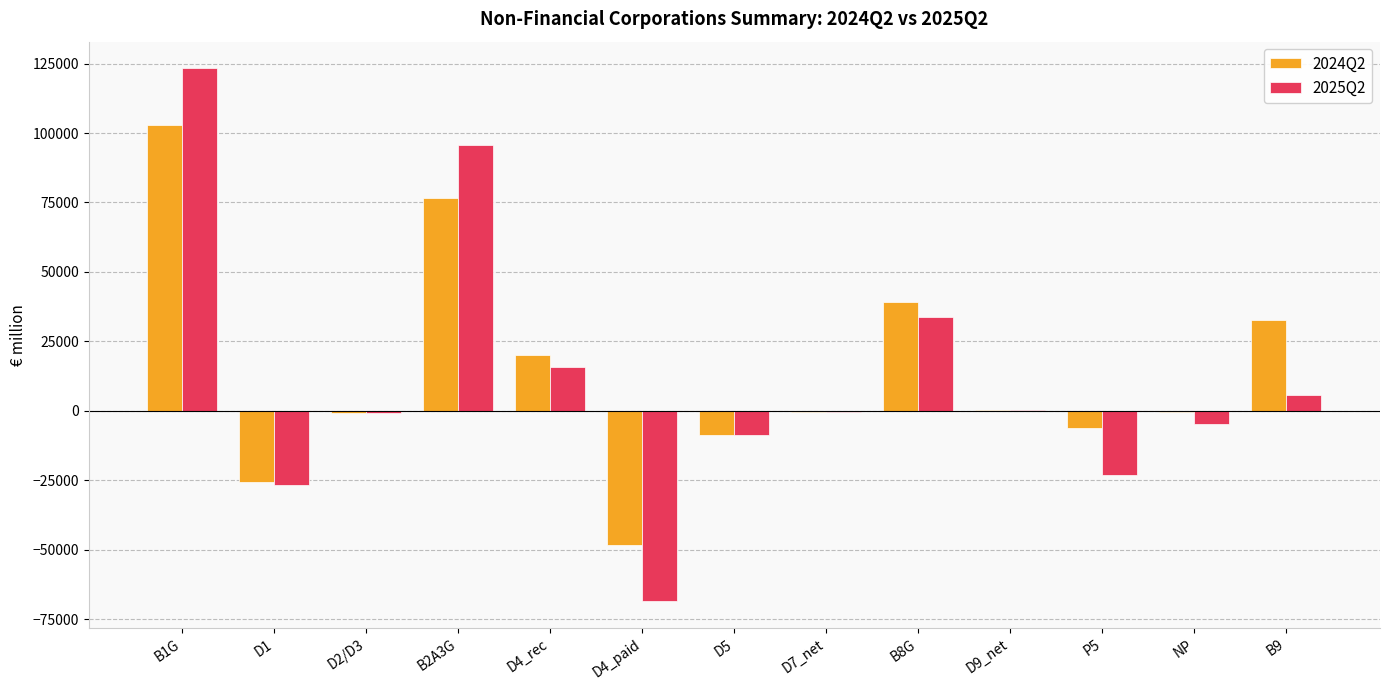

What is the maximum value shown in the chart?

123293.8